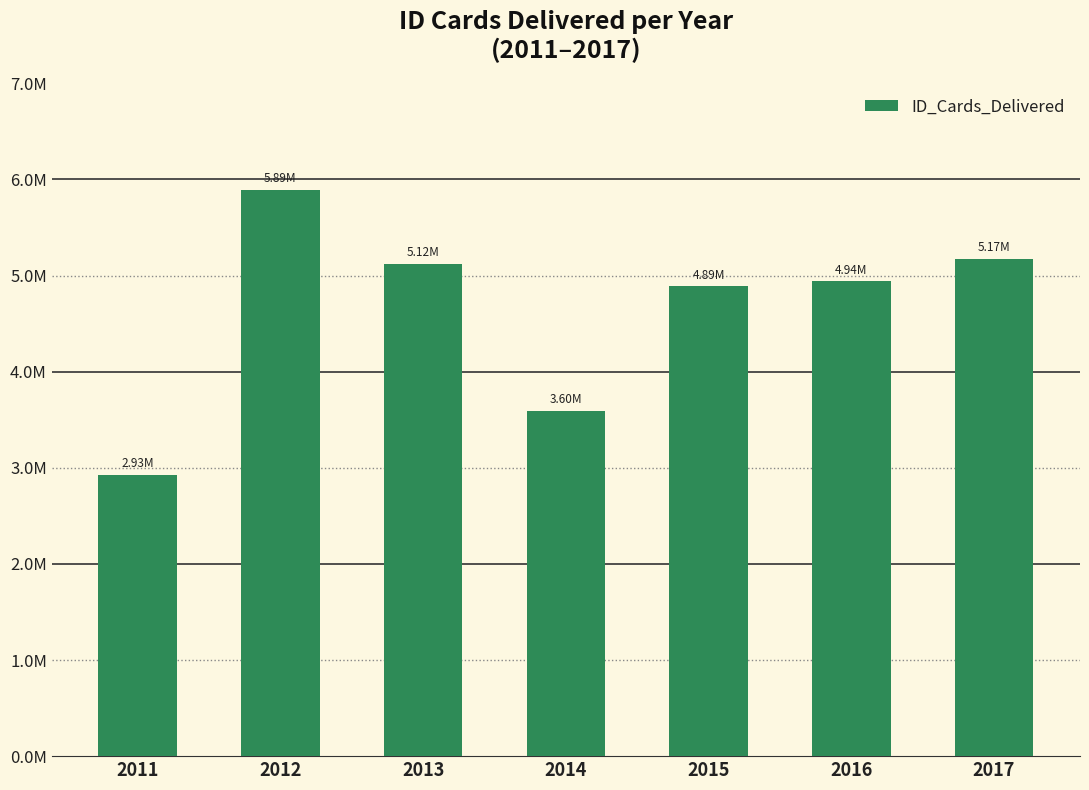

Rank the categories by value from lowest to highest.

2011, 2014, 2015, 2016, 2013, 2017, 2012